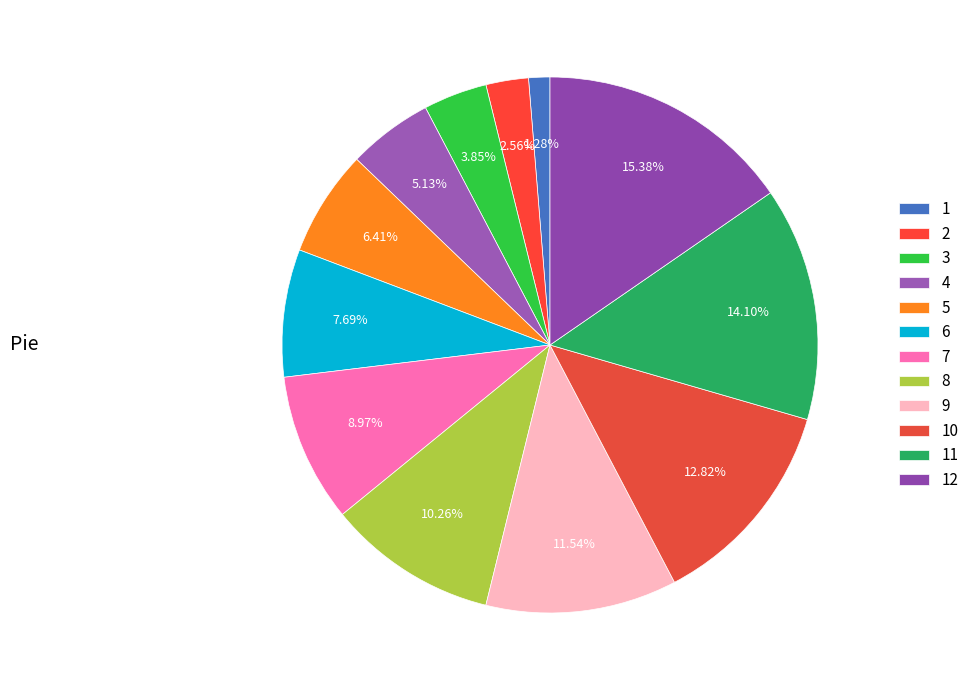

What percentage is the 4 slice, to the nearest percent?

5%